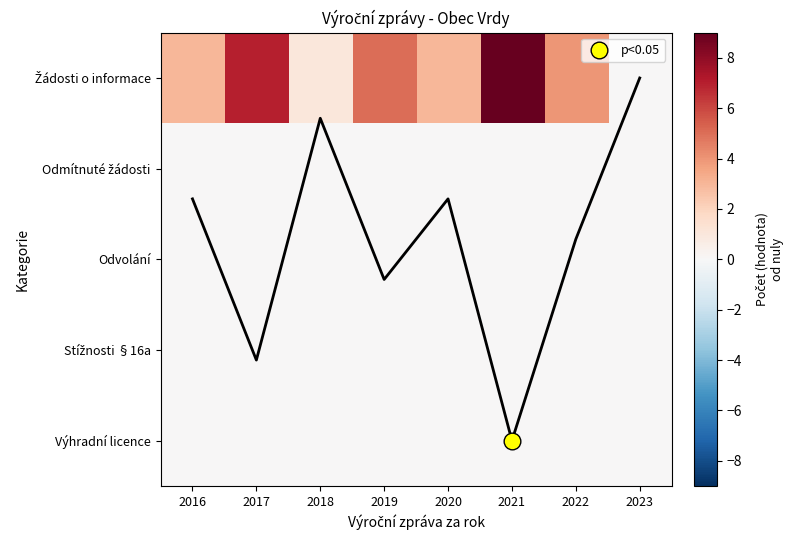

Rank the series at 2019 from highest to lowest value.

Žádosti o informace, Odmítnuté žádosti, Odvolání, Stížnosti §16a, Výhradní licence